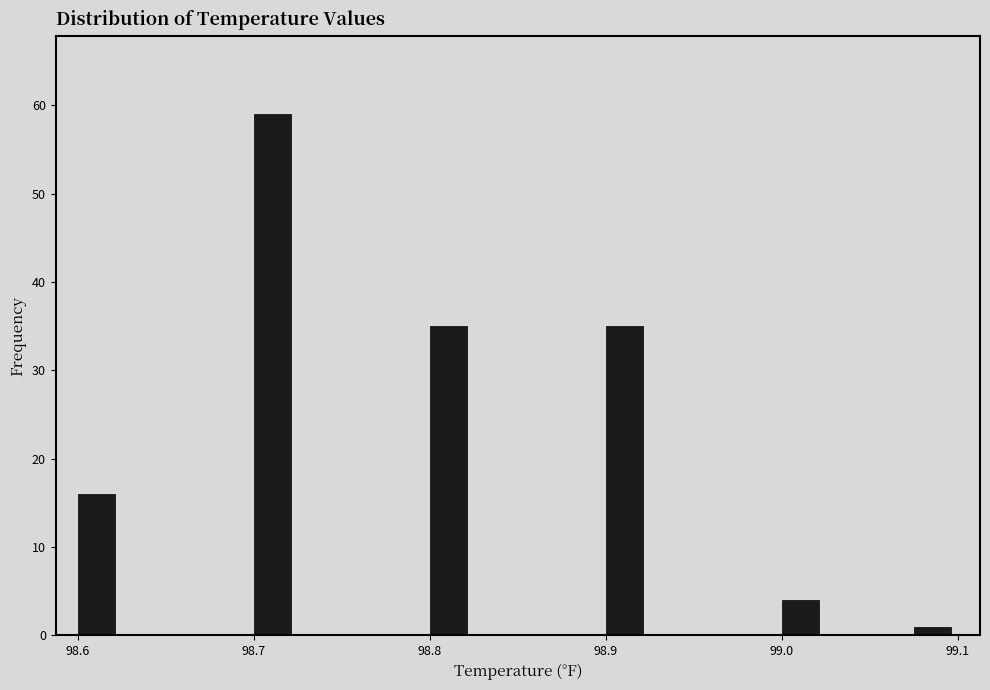

Around what value on the x-axis is the tallest bar? Give the approximate position of its centre, as read against the axis.

98.71